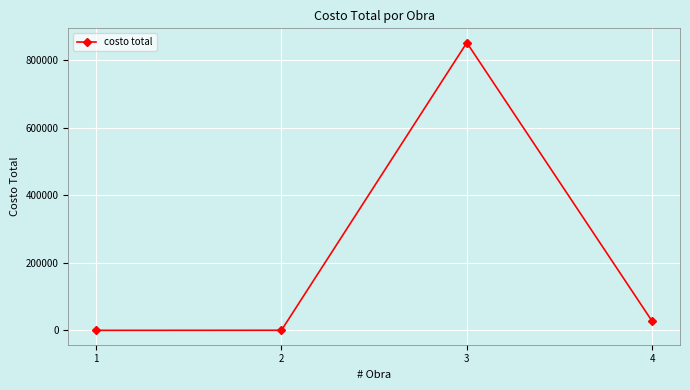

What is the value of the 2nd point from the left?

500.0